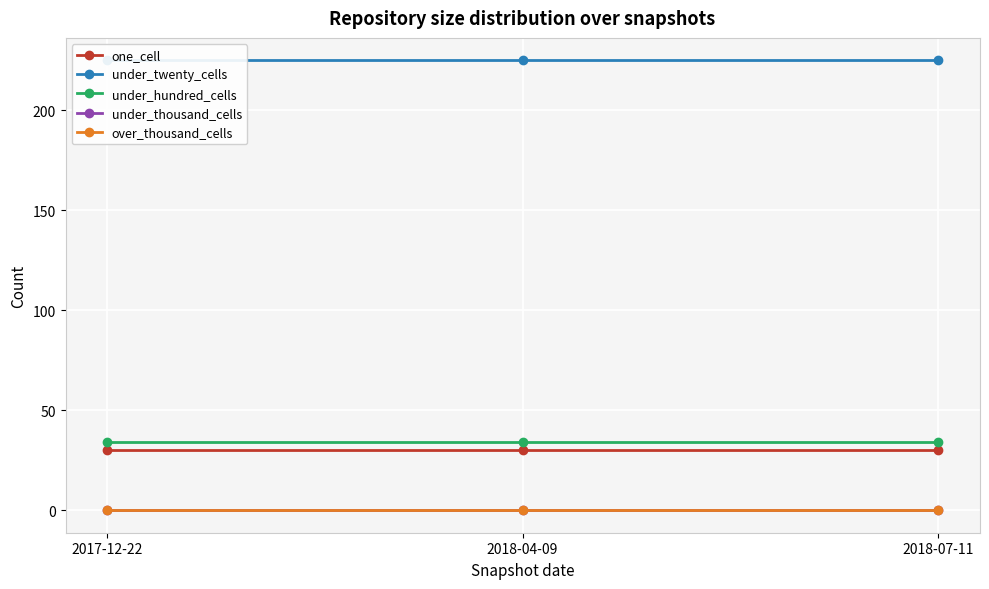

What position from the left is 2018-04-09?

2